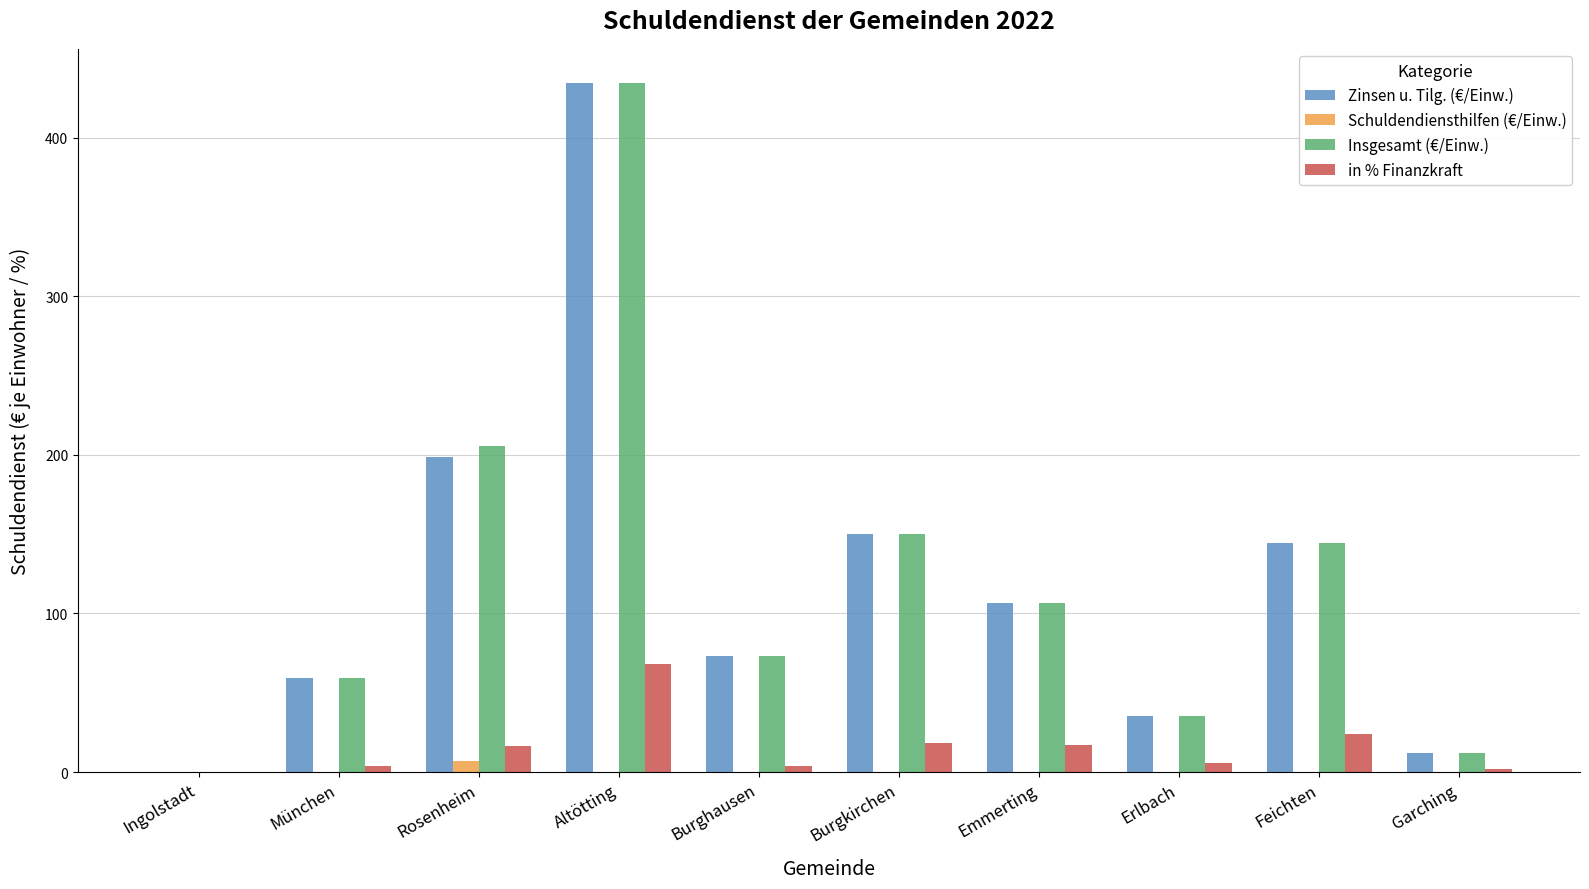

Where is Insgesamt (€/Einw.) nearest to the value 217?

Rosenheim